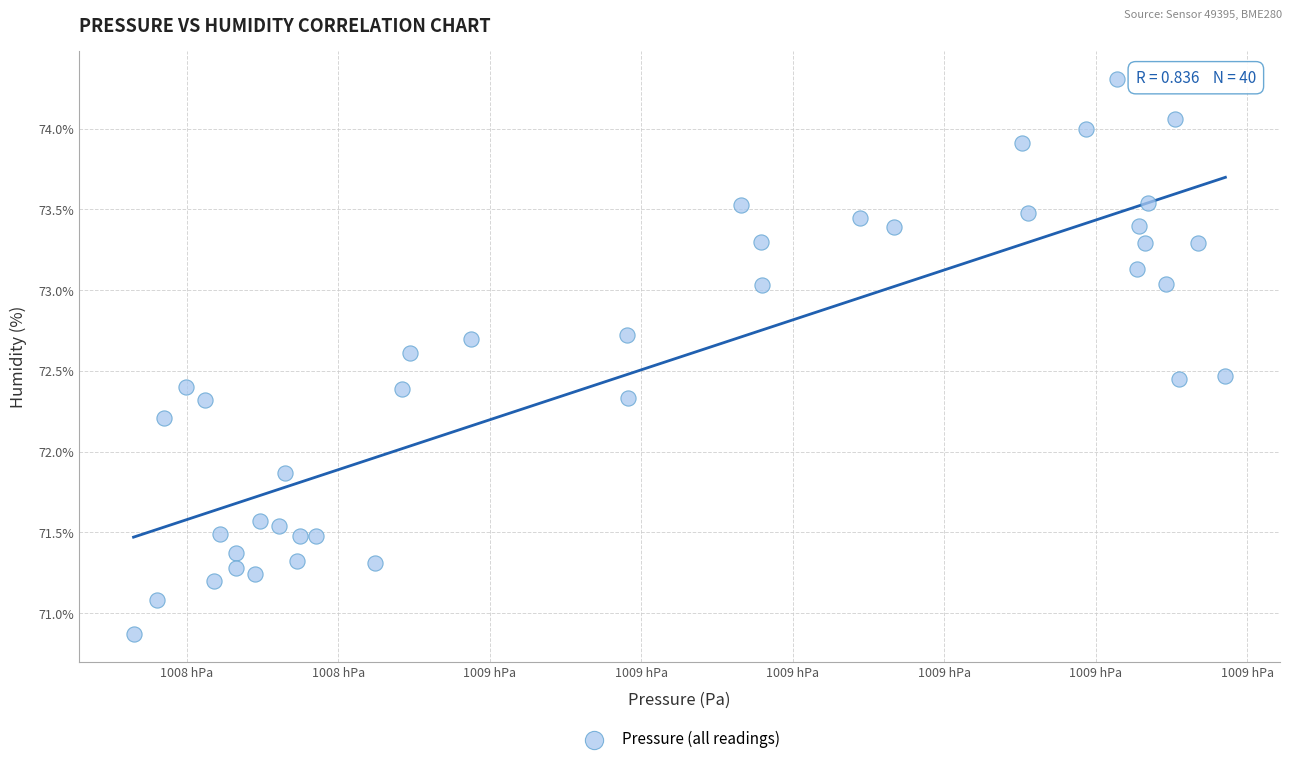

What Y value in the scatter plot is closest to 72?

71.9